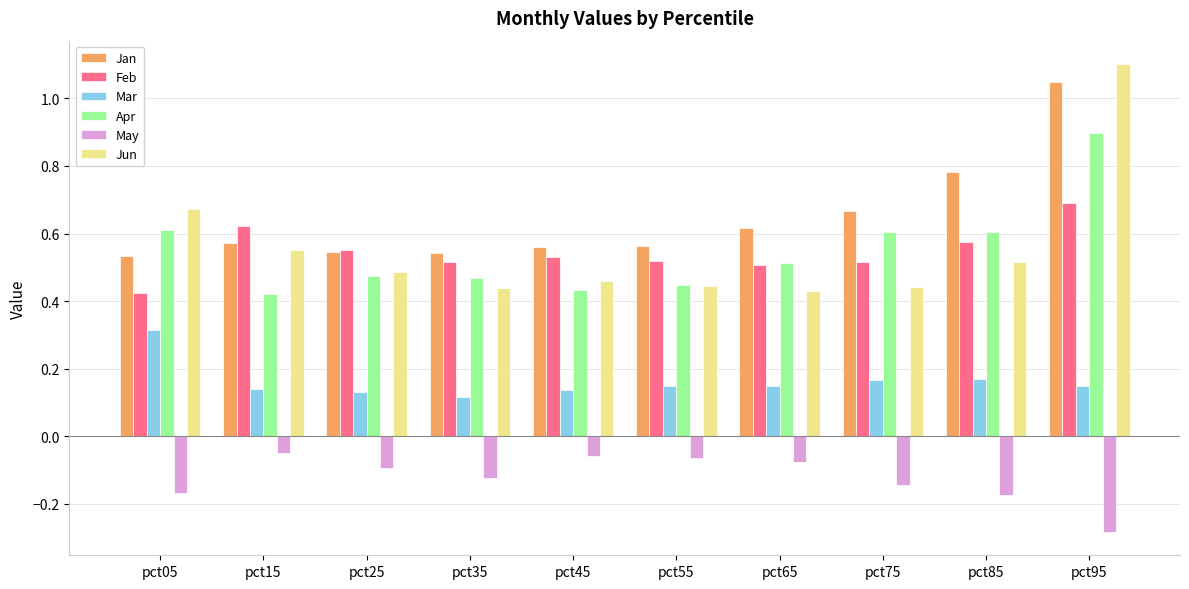

The Jun series shows 0.6 at pct15. True or false?

True